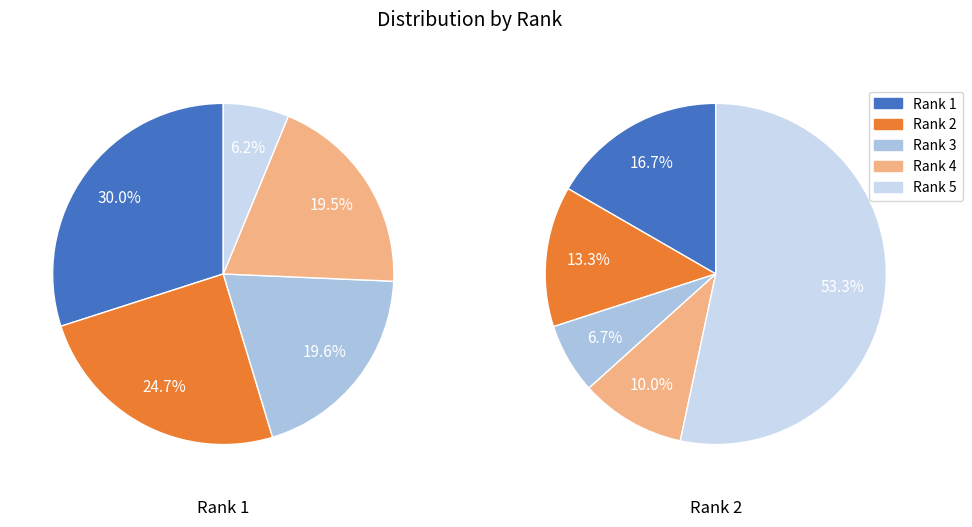

Is the sum of Rank 3 and Rank 5 greater than half?

No